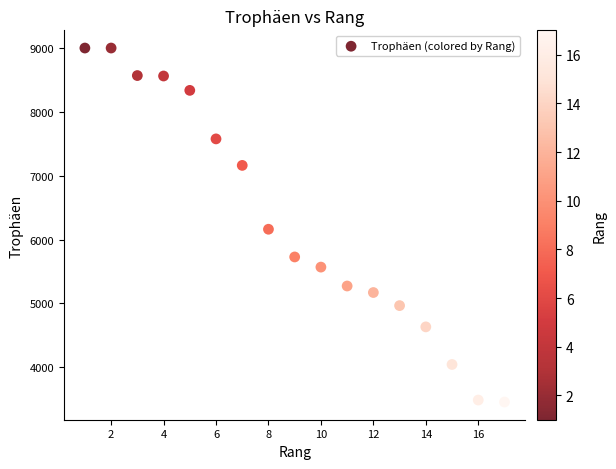

What Y value in the scatter plot is closest to 6228?

6162